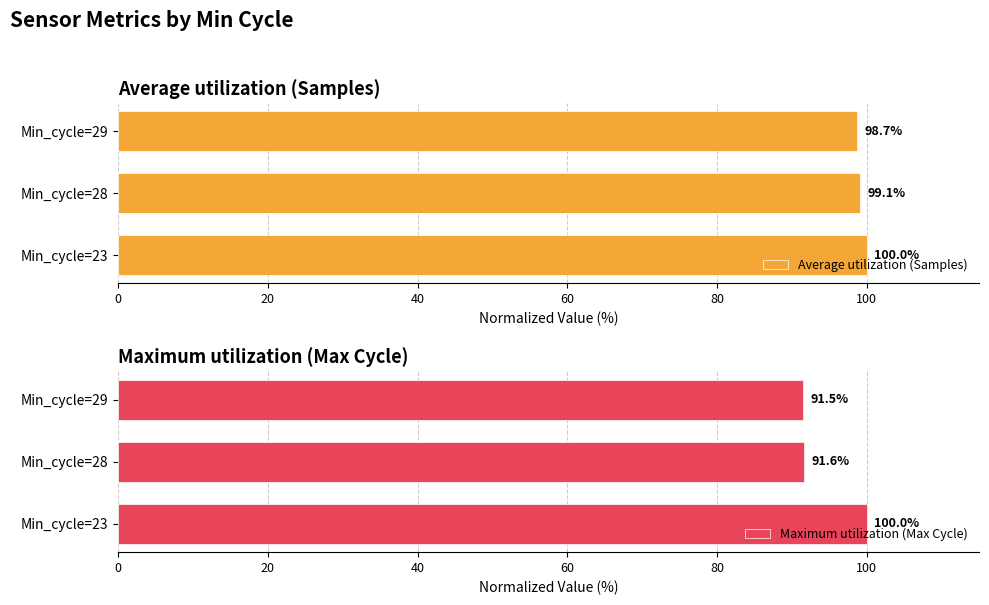

List the labels in order of Average utilization (Samples) value, largest first.

Min_cycle=23, Min_cycle=28, Min_cycle=29